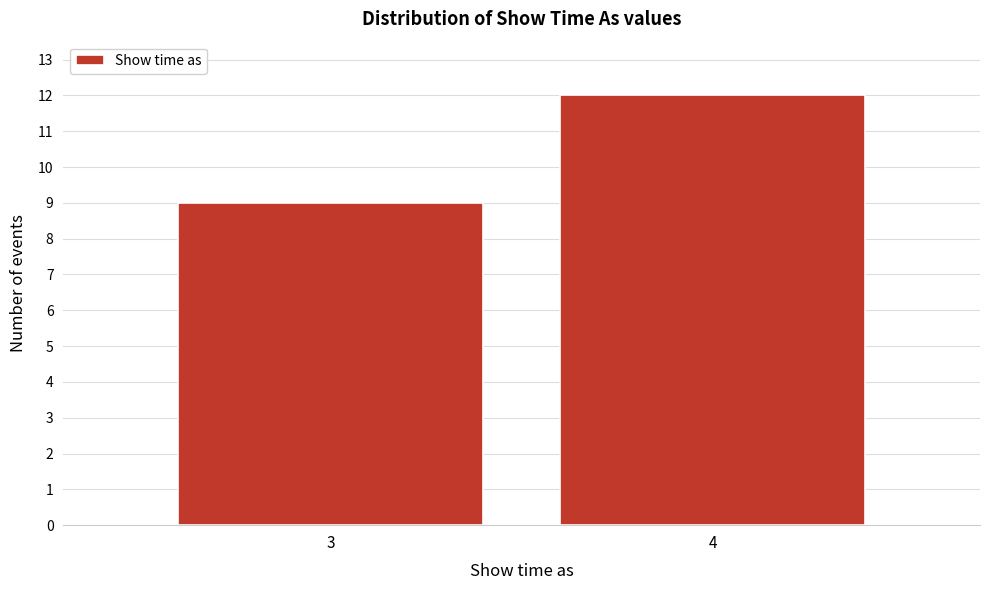

Reading left to right, list all the values displayed in this chart.

9	12